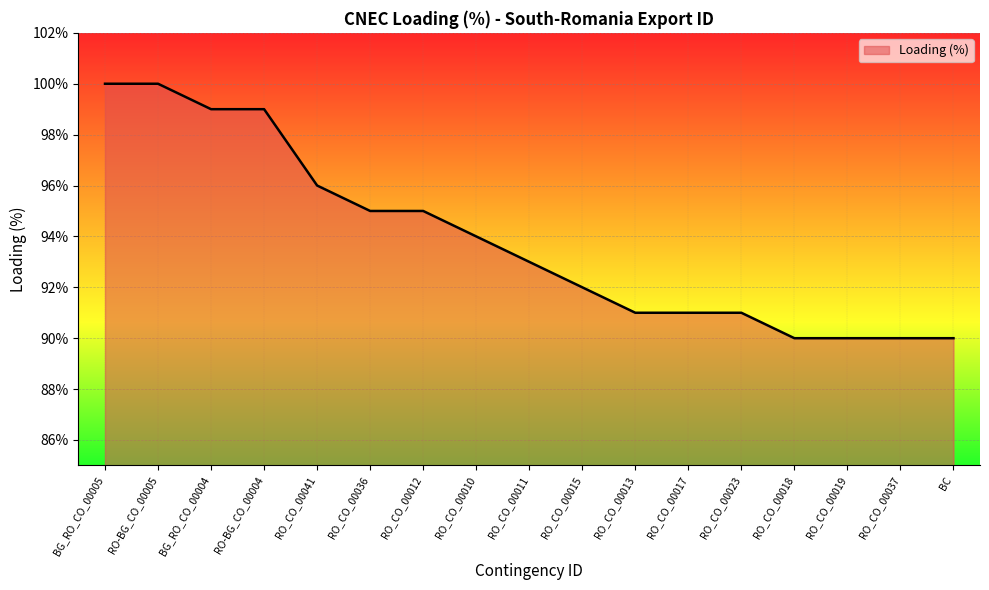

At which label does the data first exceed 93?

BG_RO_CO_00005